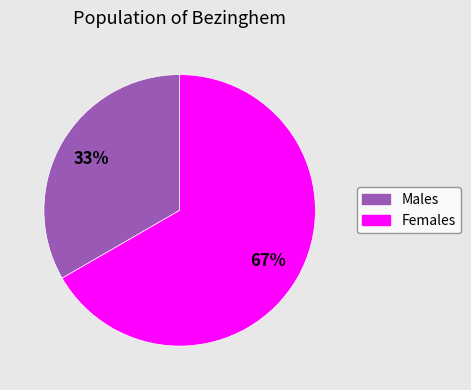

To the nearest percent, what is the average slice percentage?

50%